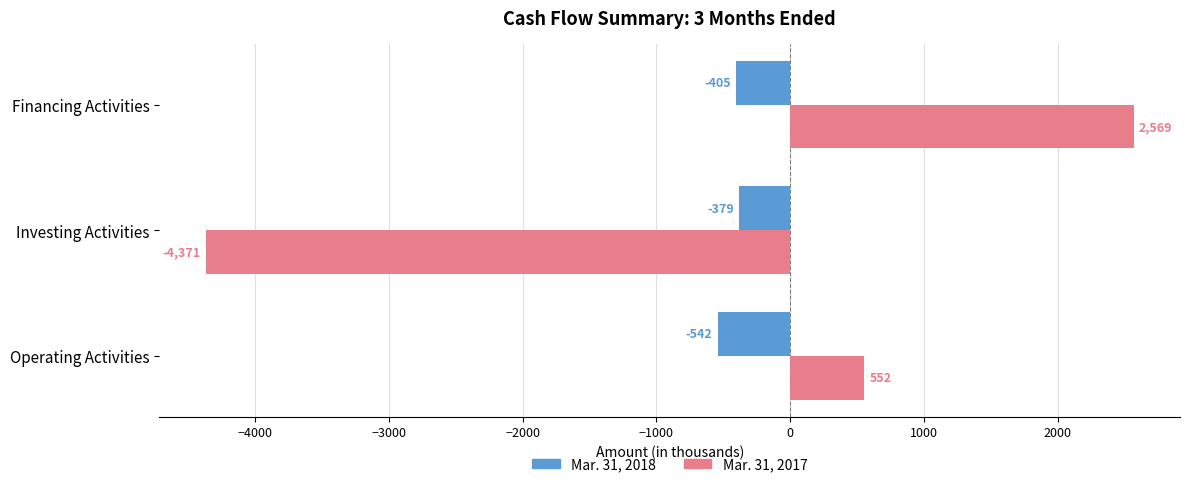

How many categories are shown in the chart?

3